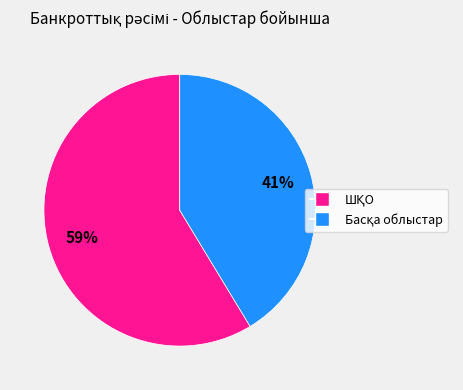

To the nearest percent, what is the average slice percentage?

50%